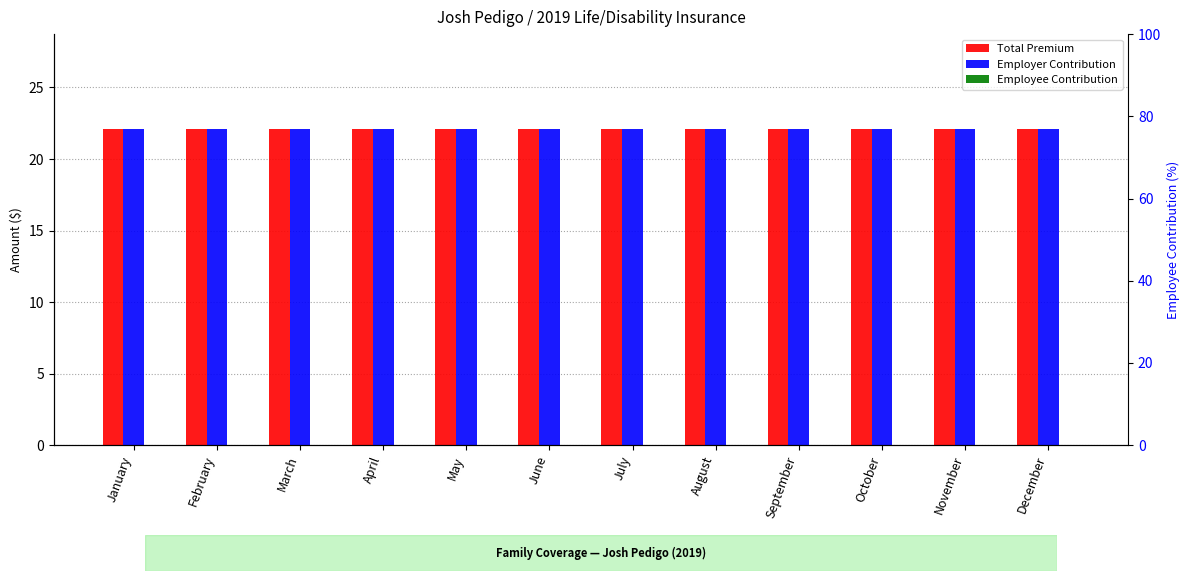

Is the value of Employee Contribution at December greater than the value of Employer Contribution at October?

No